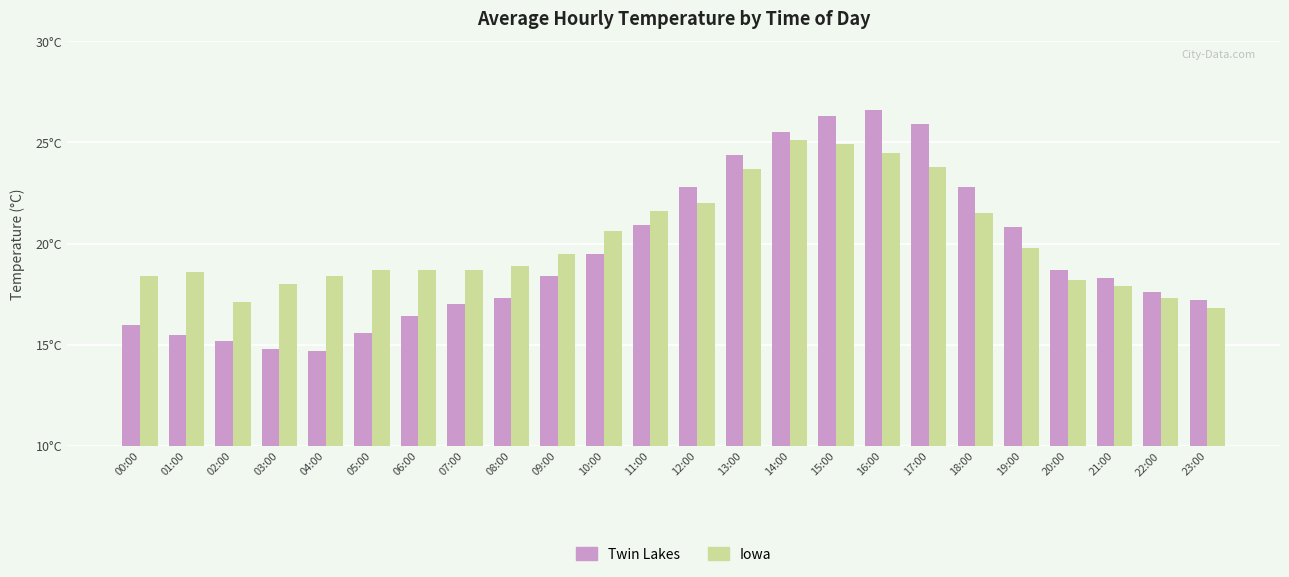

Does the chart contain stacked bars?

No